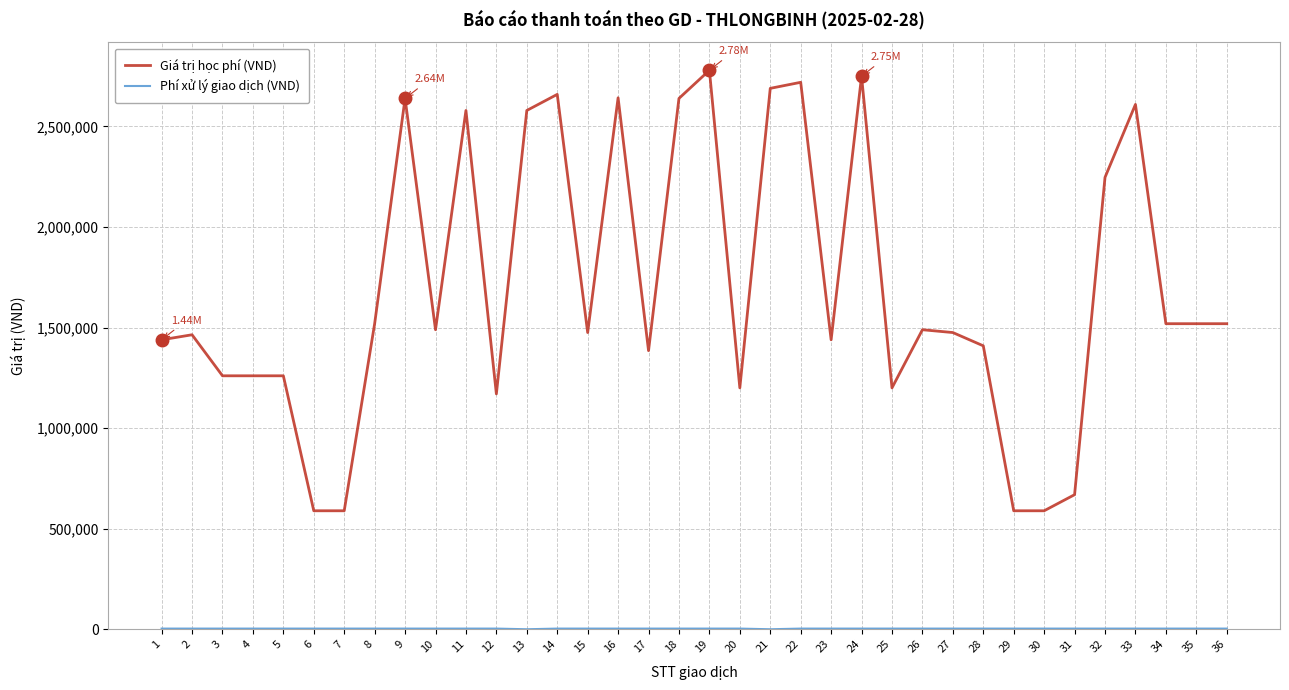

Which series has the largest range (max minus min)?

Giá trị học phí (VND)